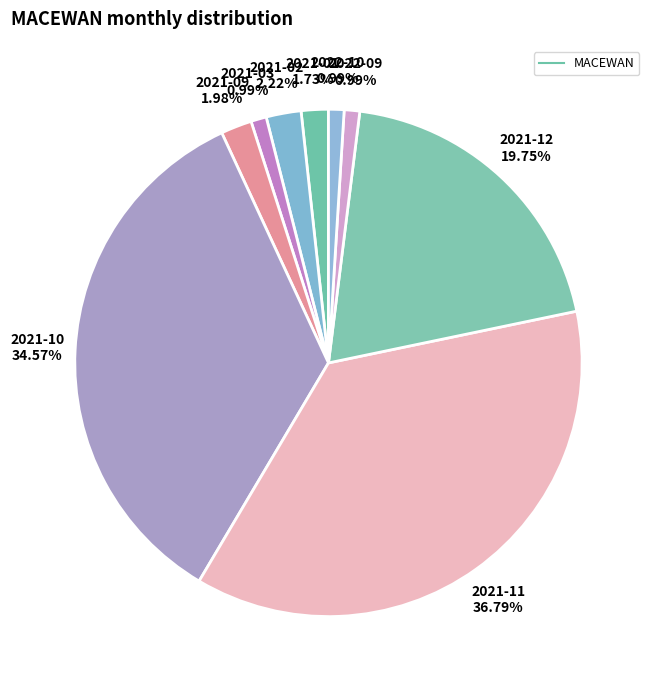

What percentage is NOT represented by 2022-10?

99.0%